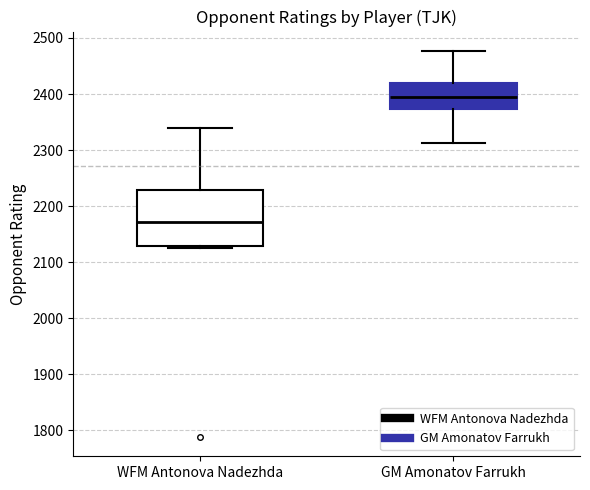

Reading left to right, read every box against the y-axis: the position of its median line, the range the box covers, and the ends of its whiskers. The values are not printed on the chart, so give them approximately, as read against the axis.

WFM Antonova Nadezhda: median 2170, box 2130 to 2230, whiskers 2130 (just below the box's lower edge) to 2340
GM Amonatov Farrukh: median 2400, box 2370 to 2420, whiskers 2310 to 2480